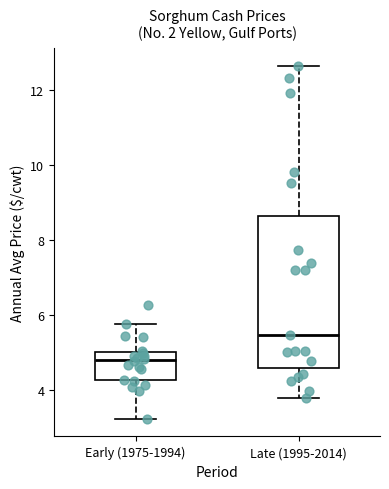

Reading left to right, transcribe this box plot: for each box, give where its median line is, the range the box spans, and where its two whiskers end, as read against the y-axis. The values are not printed on the chart, so give them approximately, as read against the axis.

Early (1975-1994): median 4.8, box 4.2 to 5.0, whiskers 3.2 to 5.8
Late (1995-2014): median 5.4, box 4.6 to 8.6, whiskers 3.8 to 12.6